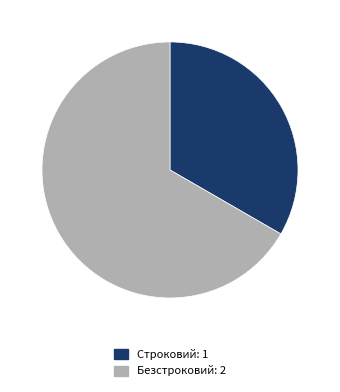

Which category accounts for the majority?

Безстроковий